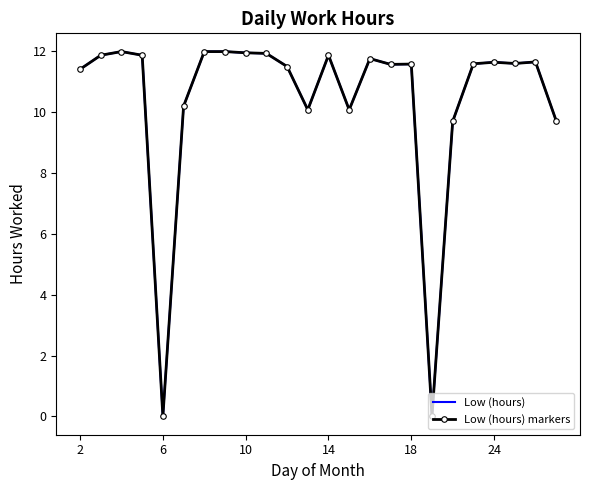

How many values in Low (hours) are above zero?

22